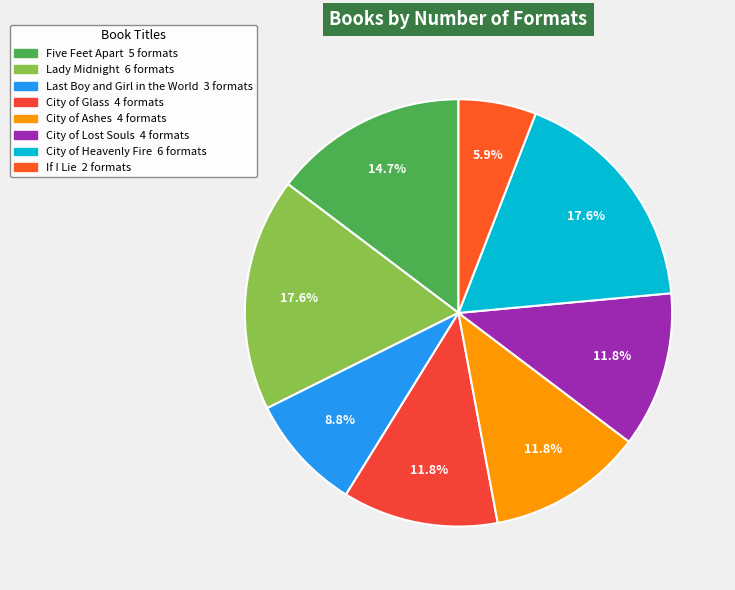

Does City of Ashes represent more than half of the total?

No